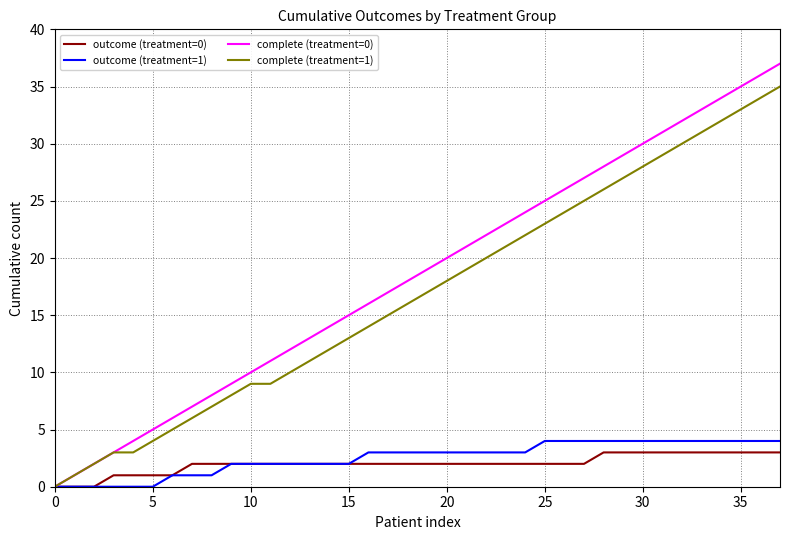

Which series has the widest spread of values?

complete (treatment=0)